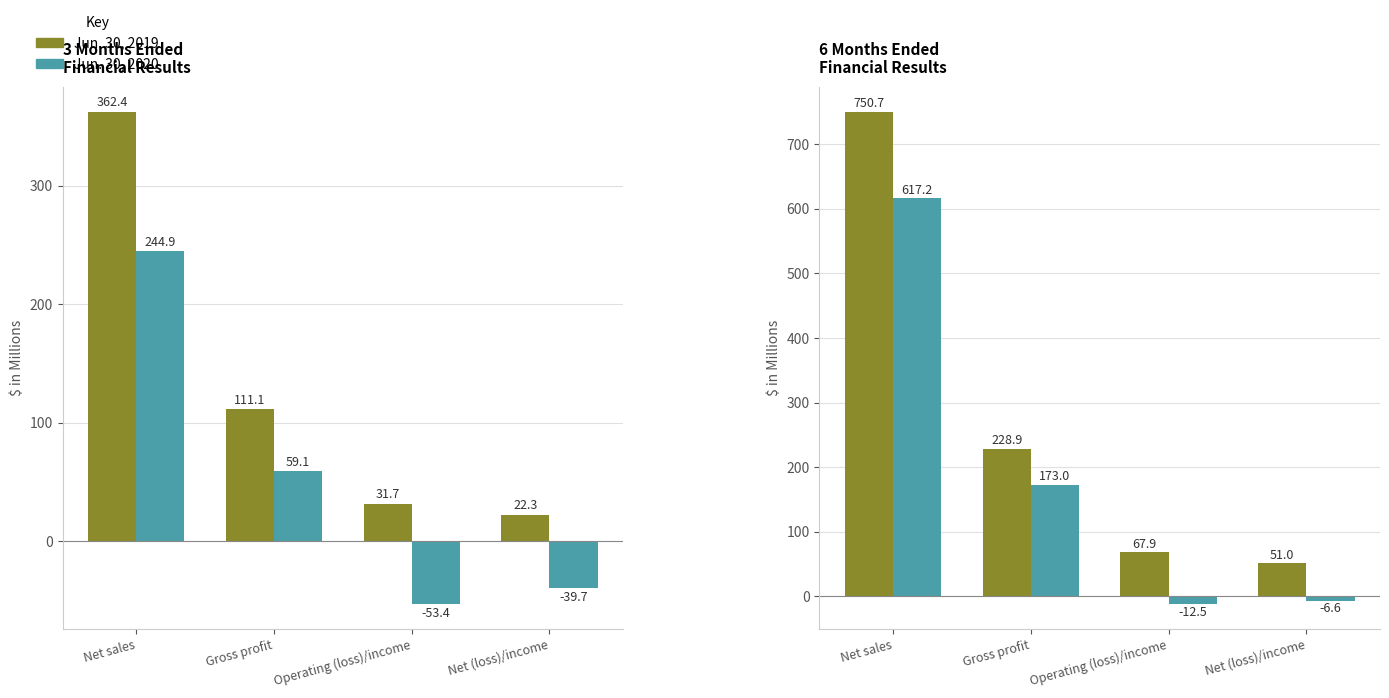

What is the label of the 1st bar from the right?

Net (loss)/income